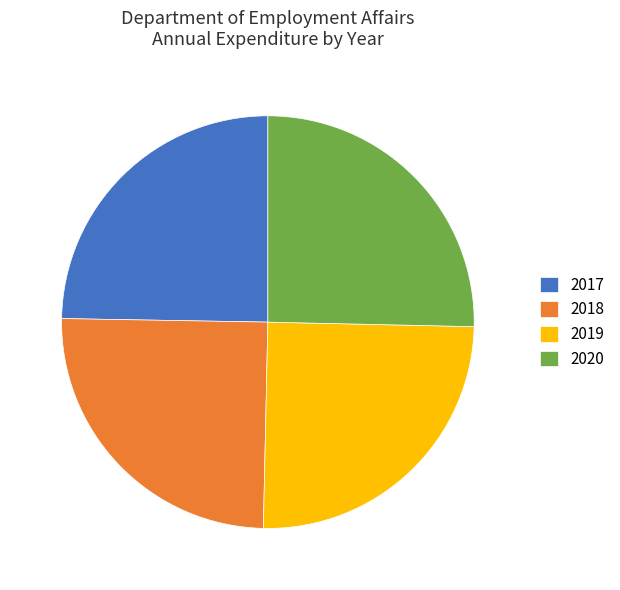

Approximately how many times larger is the value at 2018 compared to 2019?

1.0